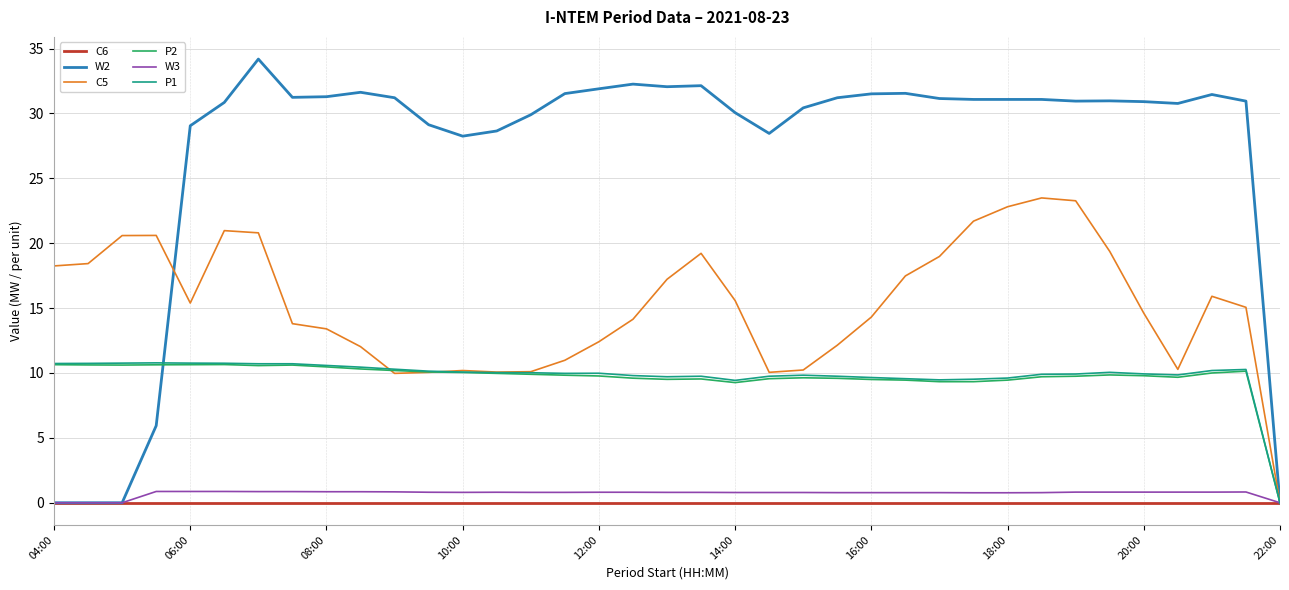

What is the greatest value displayed?

34.2